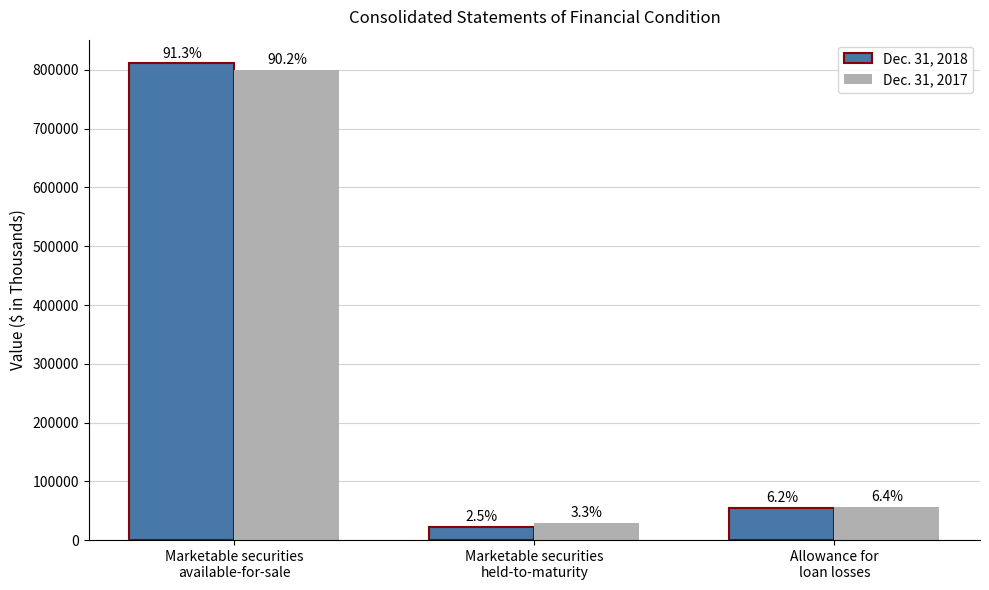

Which has a higher value, Marketable securities
held-to-maturity or Allowance for
loan losses?

Allowance for
loan losses